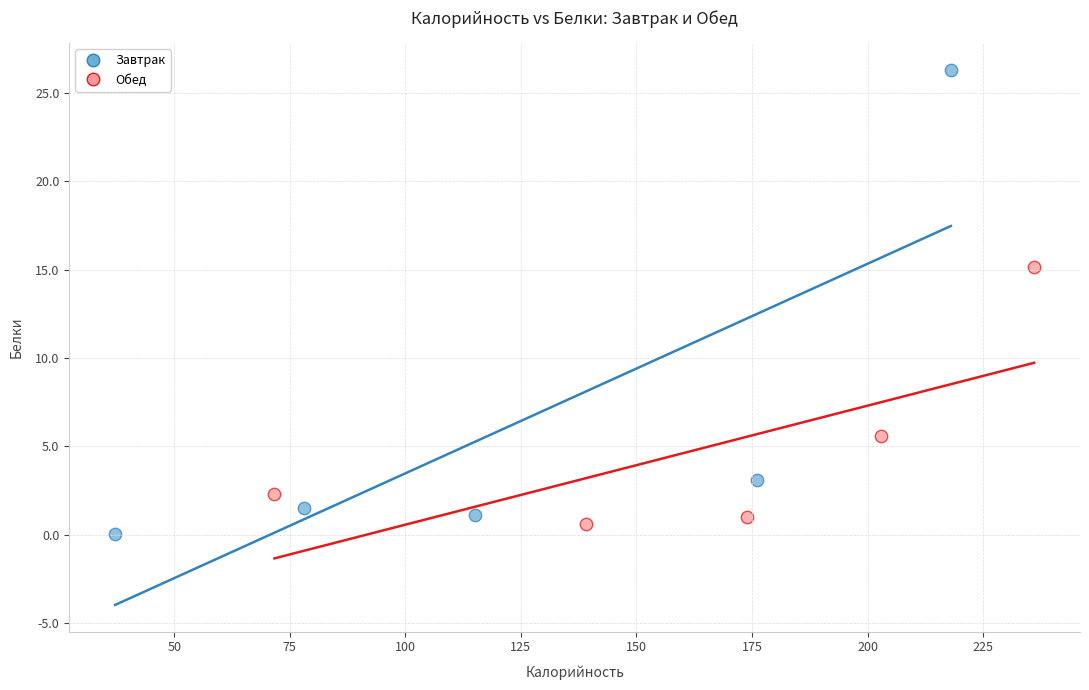

Which series has the largest Y range (max minus min)?

Завтрак